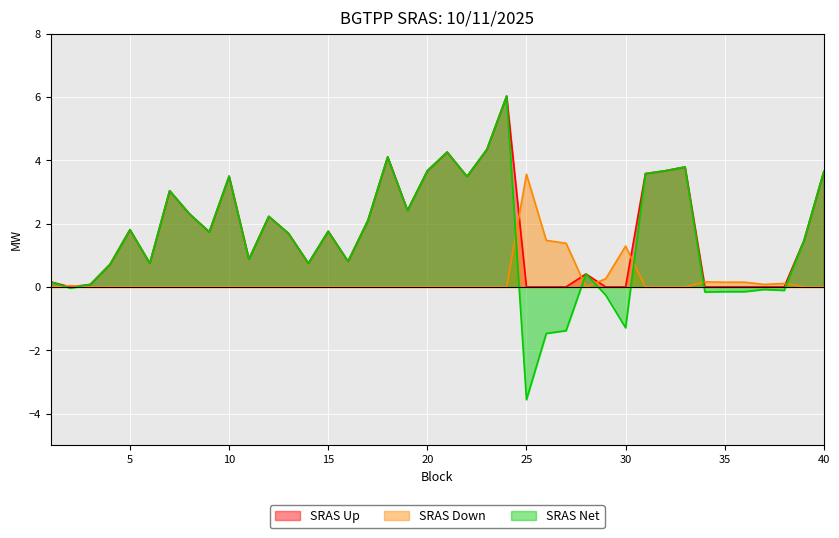

The SRAS Net series shows -0.1 at 35. True or false?

True